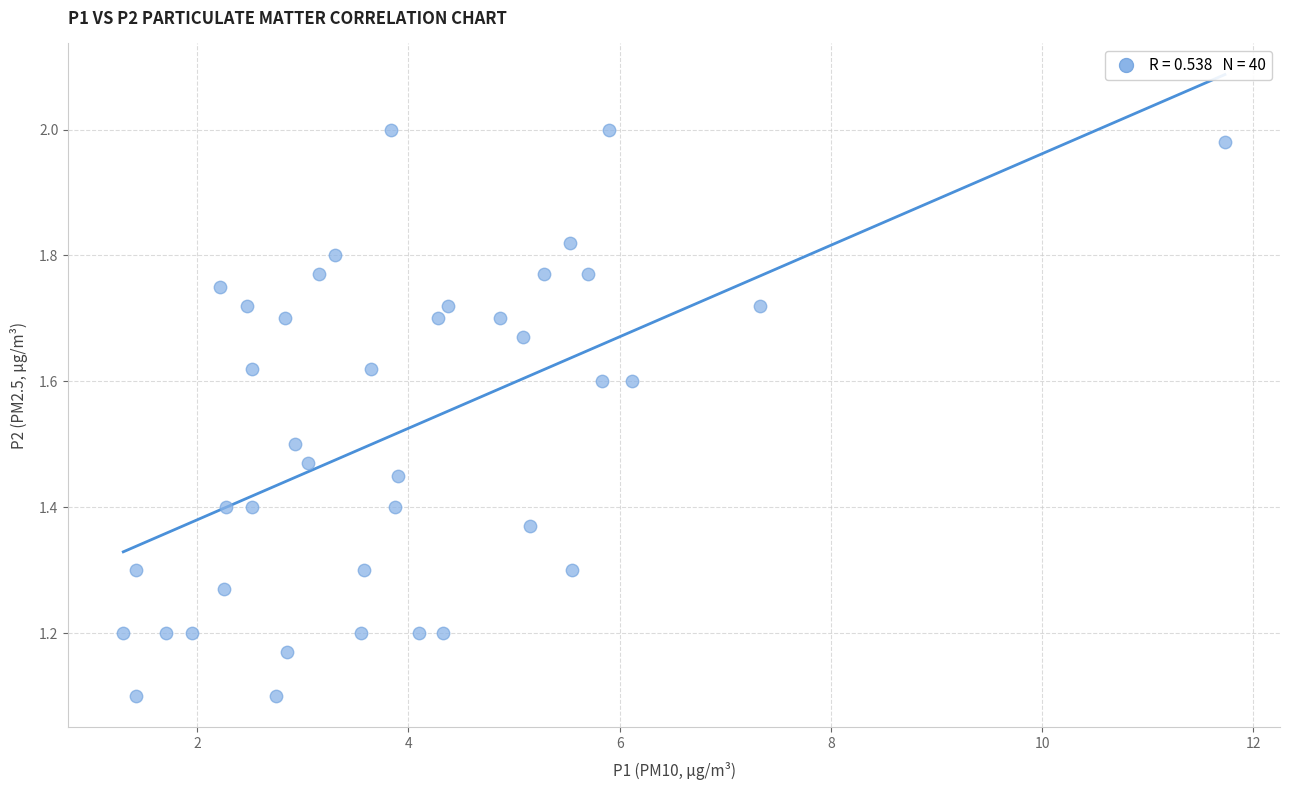

What is the range of X values (max minus min)?

10.4